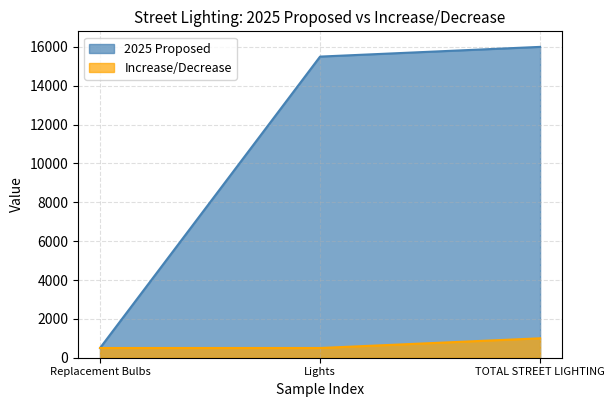

How many categories are shown in the chart?

3